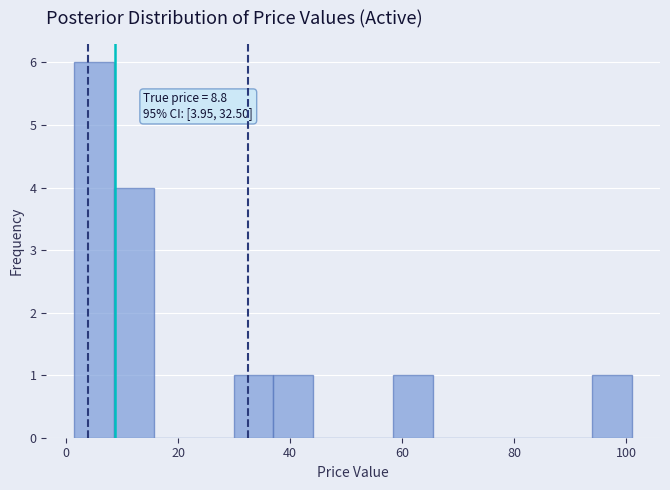

Read against the x-axis, roughly where is the centre of the tallest bar?

4